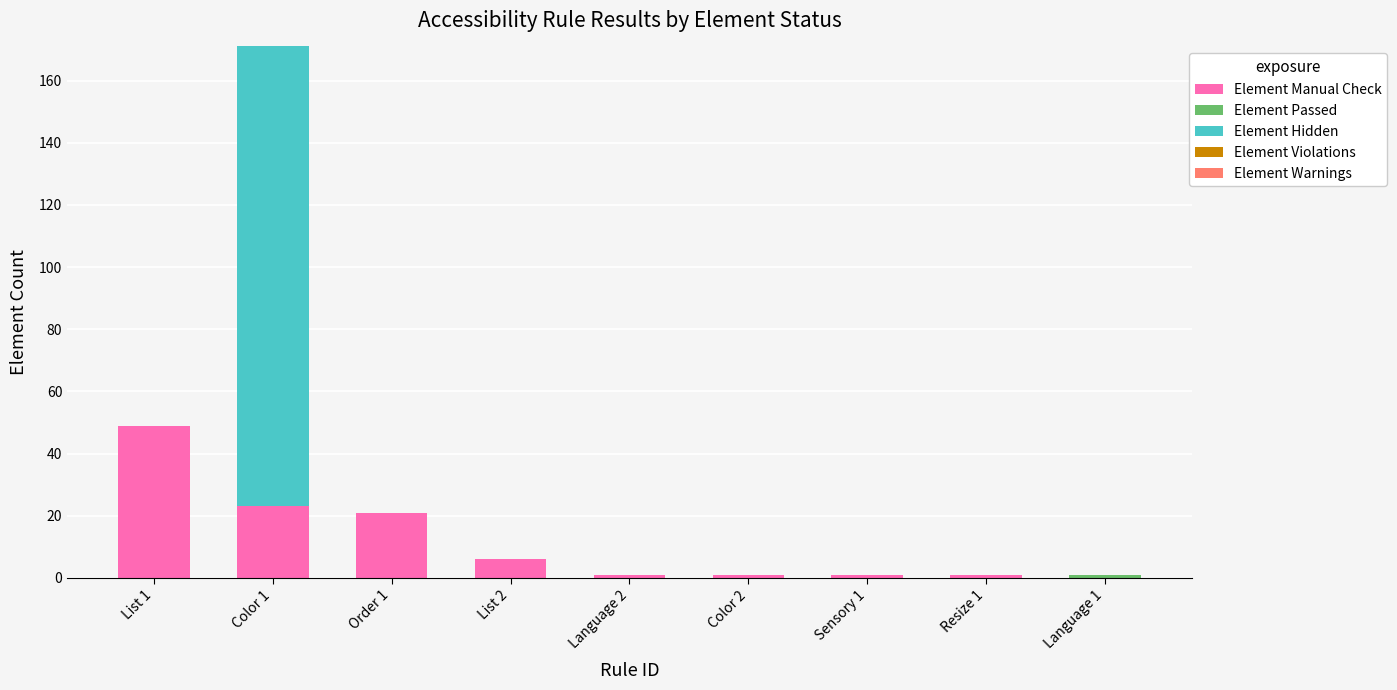

At which label does Element Manual Check reach its peak?

List 1